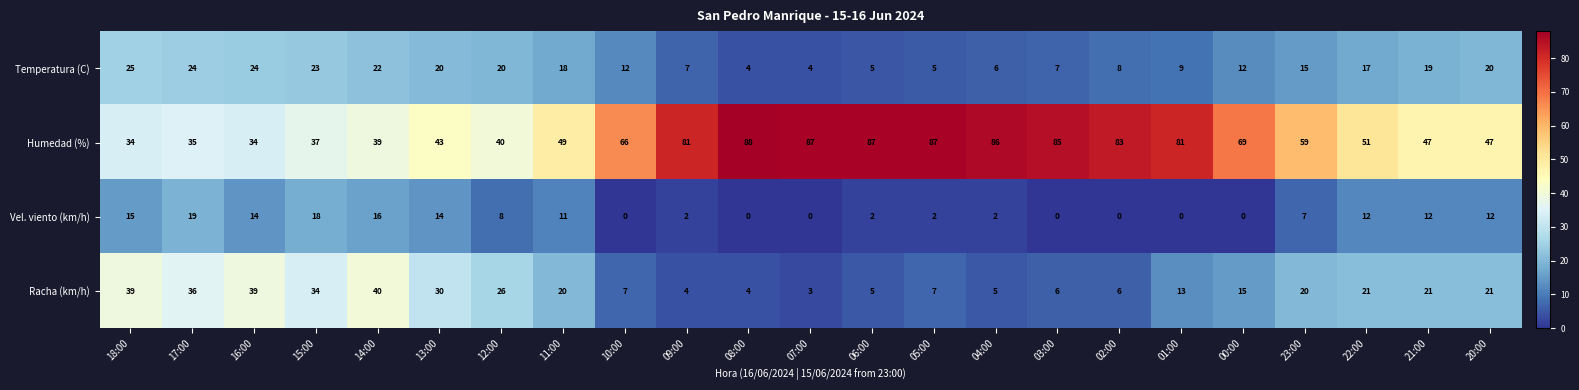

What is the difference between the maximum and second lowest values in the Vel. viento (km/h) series?

19